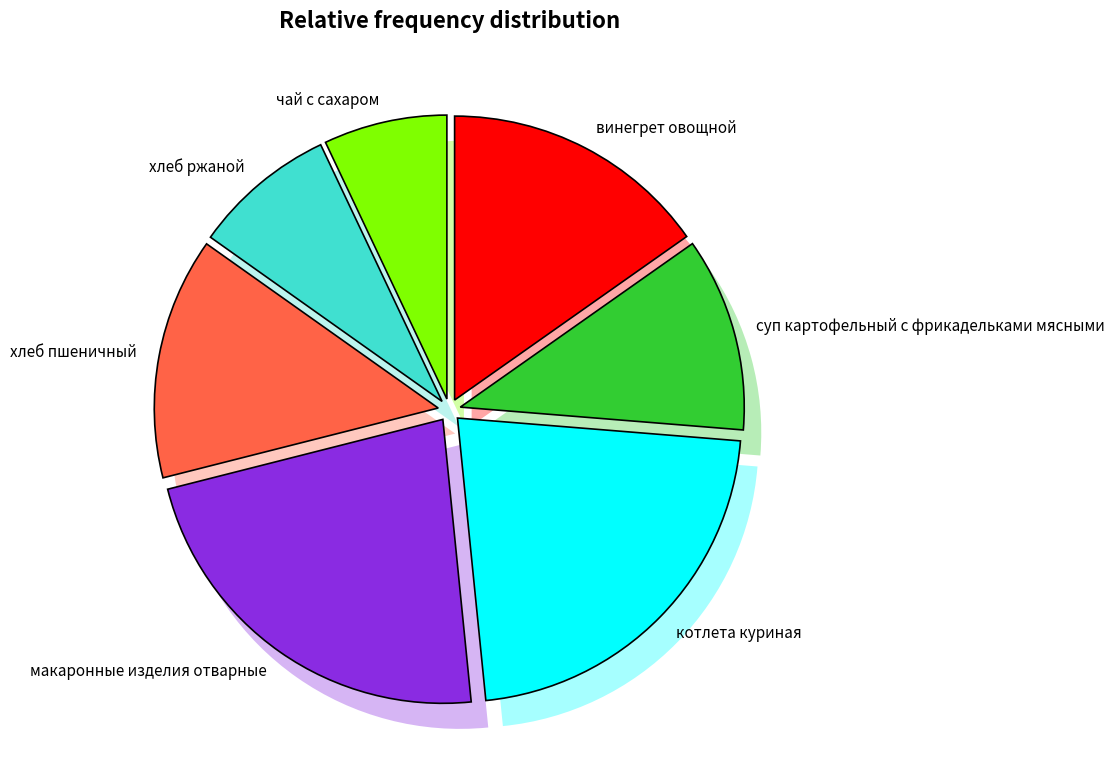

What percentage is the котлета куриная slice, to the nearest percent?

22%